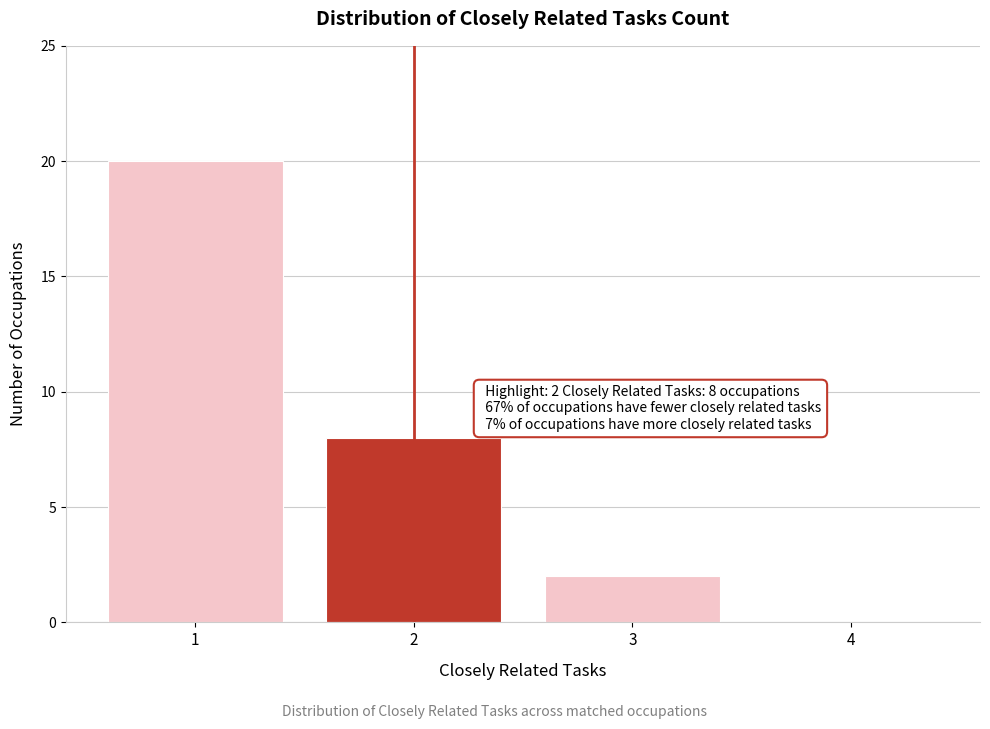

Which range on the x-axis has the tallest bar?

0.5 to 1.5